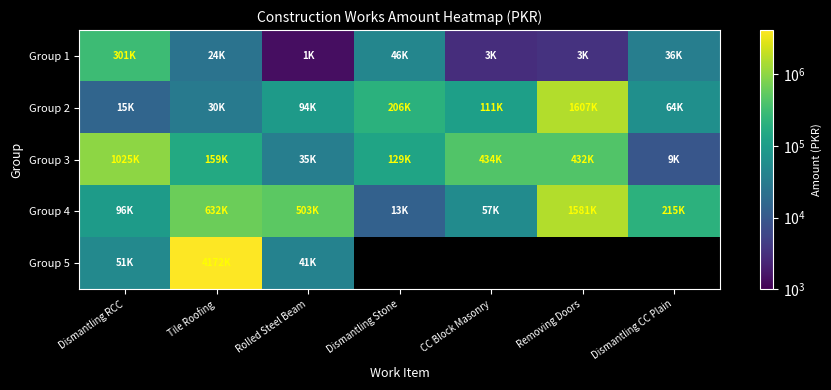

What is the sum of all Group 4 values?

3098341.3